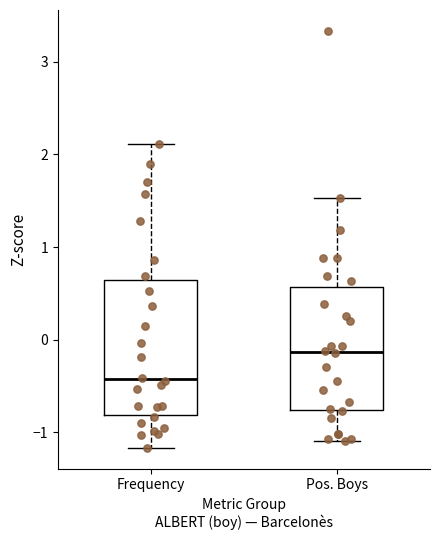

Where does the lower whisker of the box for Pos. Boys end on the y-axis? The values are not printed on the chart, so give them approximately, as read against the axis.

-1.1